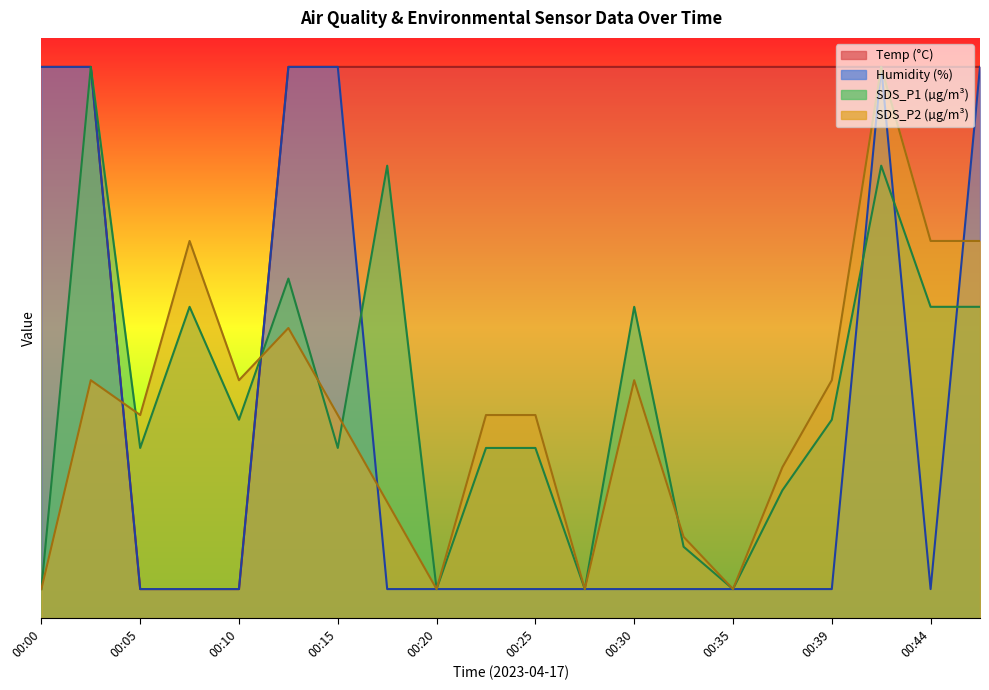

What is the value of the Temp point at the 13th from the left?

1.0